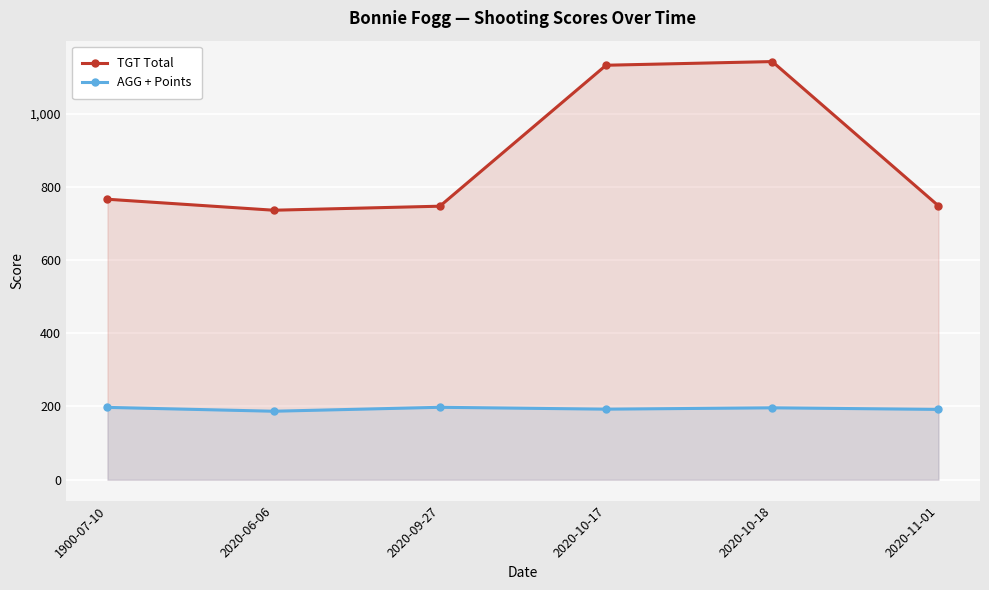

What is the label of the 3rd point from the right?

2020-10-17